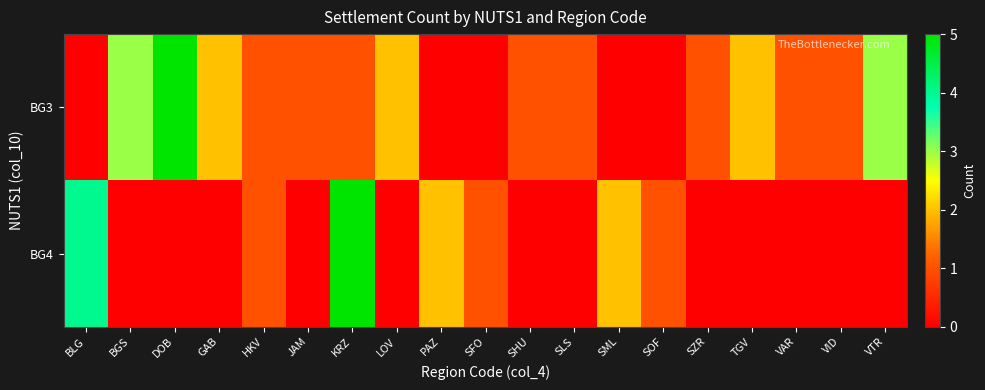

Count the number of categories in the chart.

19